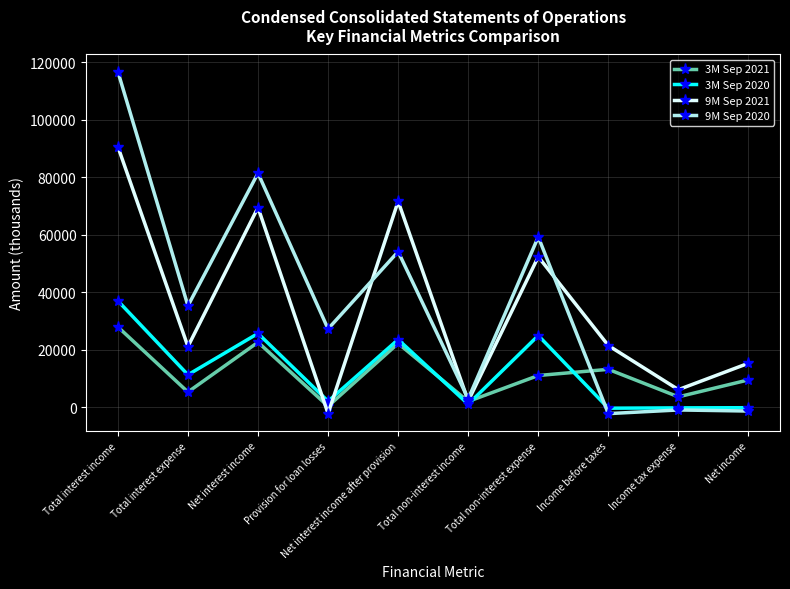

Does the chart have visible grid lines?

Yes